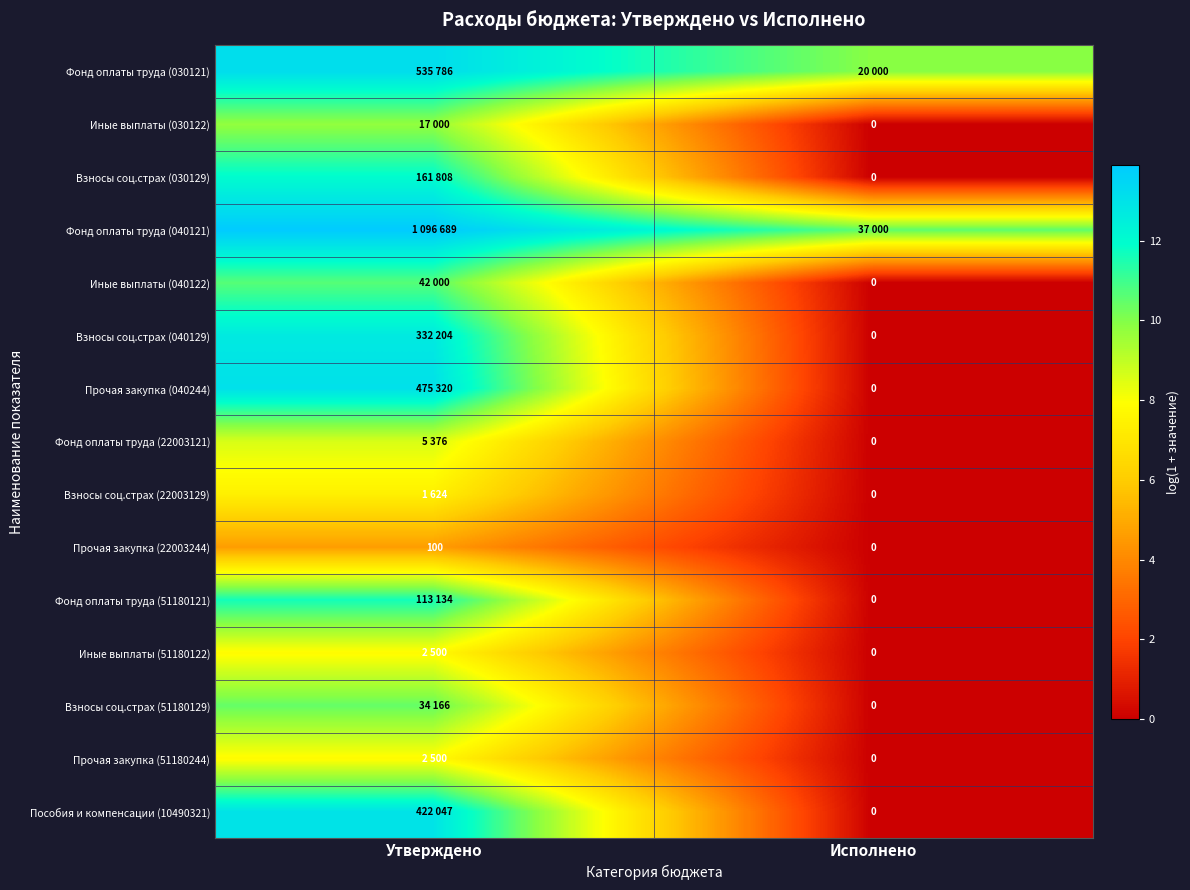

List the labels in order of Прочая закупка (22003244) value, smallest first.

Исполнено, Утверждено